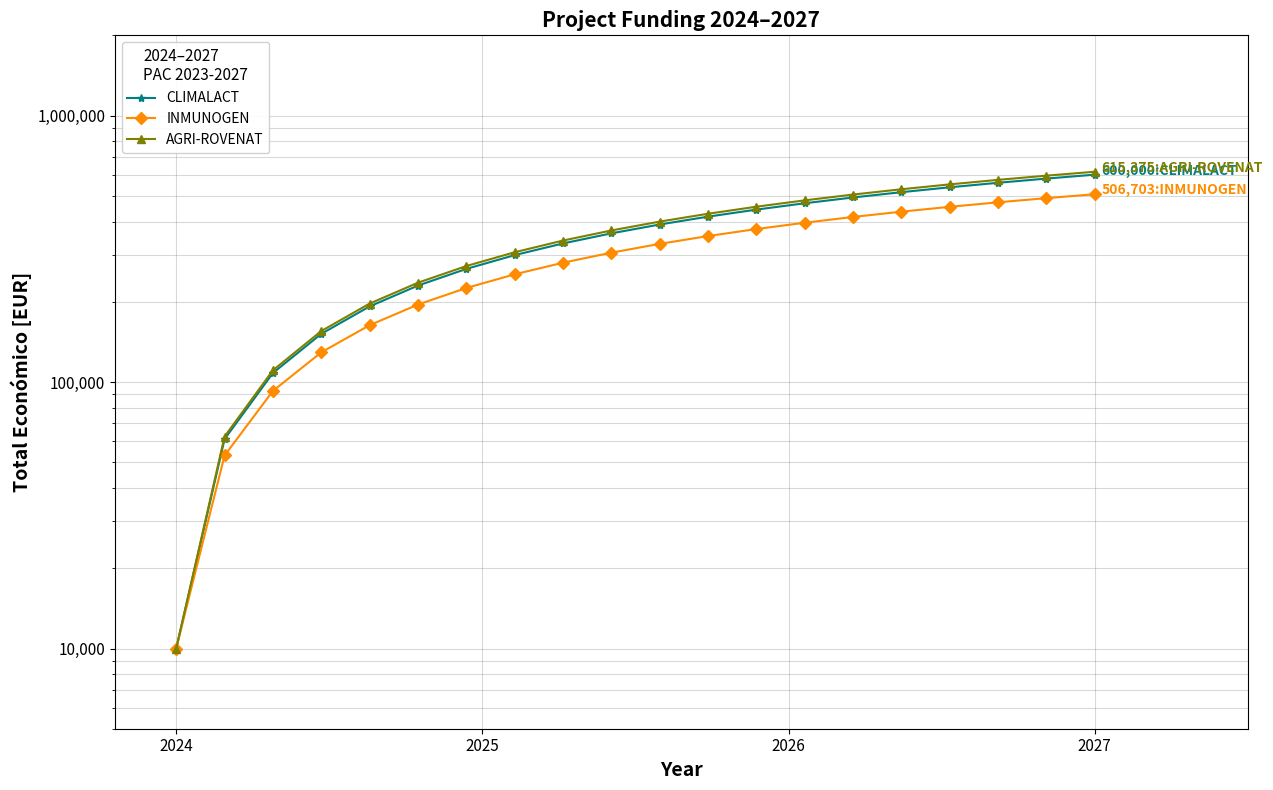

Does the chart display data point markers on the line(s)?

Yes